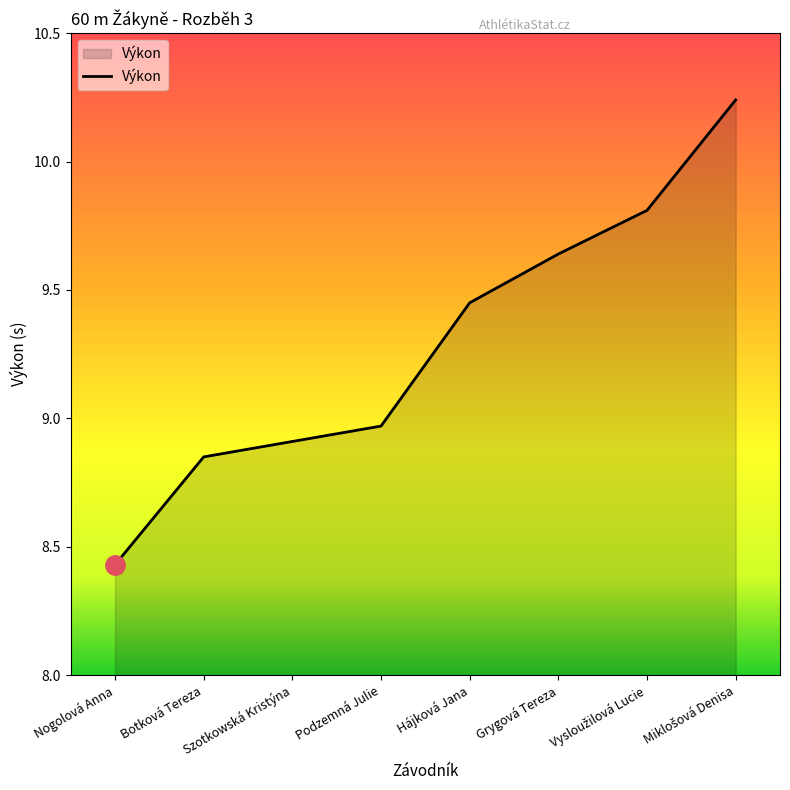

At which label does the data first exceed 9?

Hájková Jana